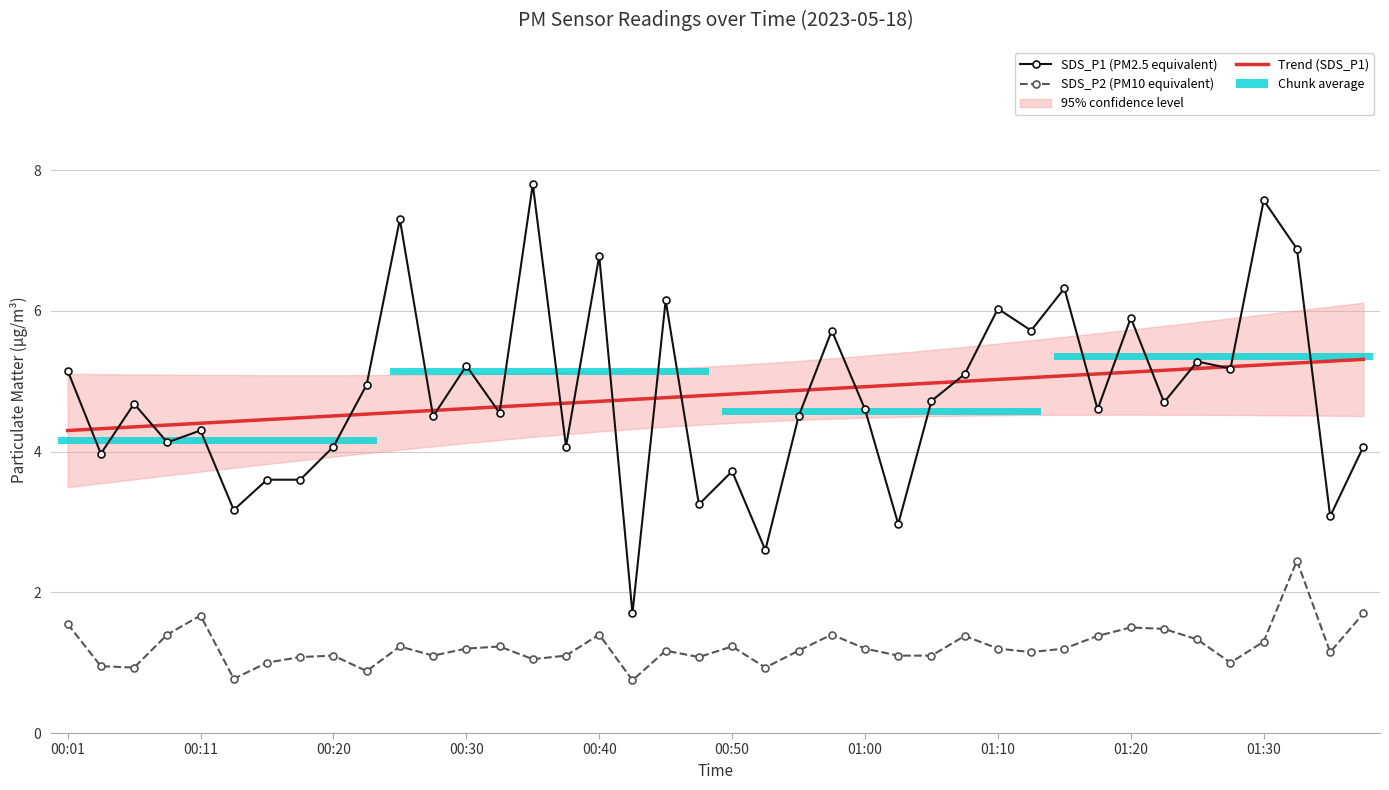

Is it true that Trend (SDS_P1) equals 4.7 at 00:40?

True